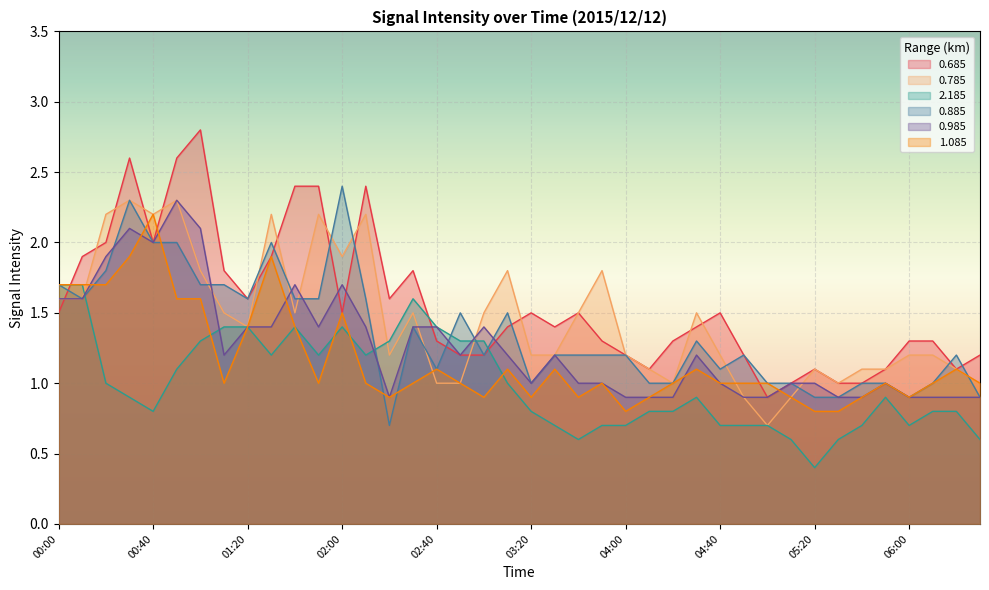

What position from the left is 05:40?

35